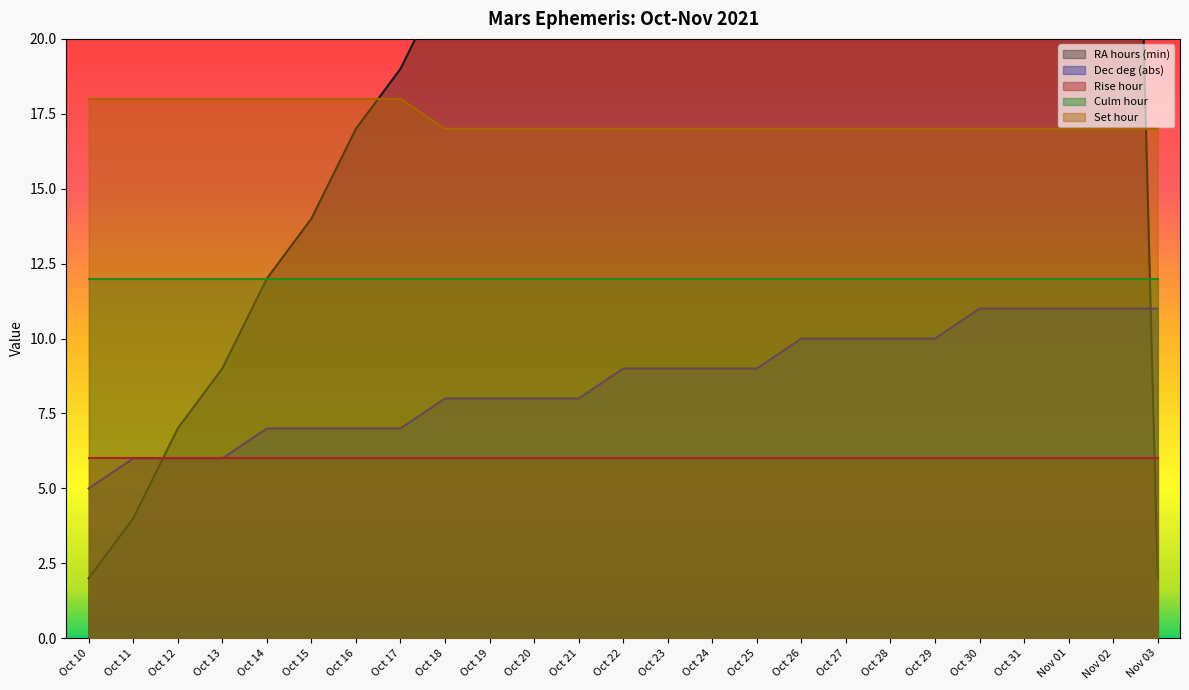

Which has a higher value, Oct 29 or Oct 28?

Oct 29